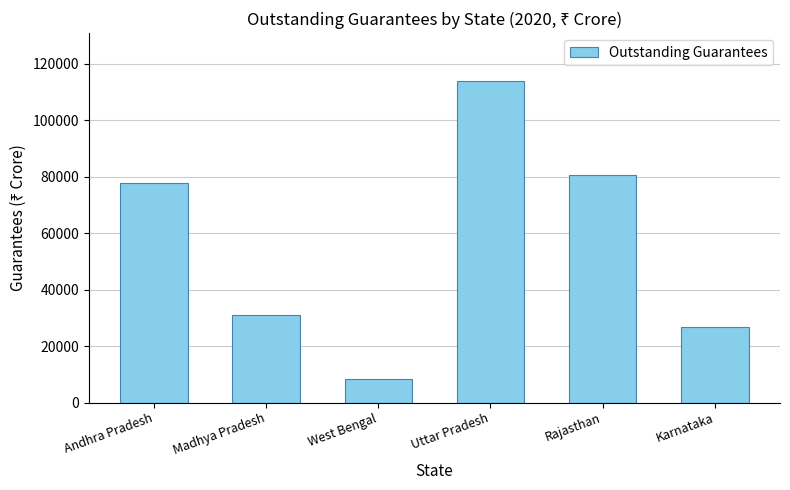

How many data points are above 77782?

3